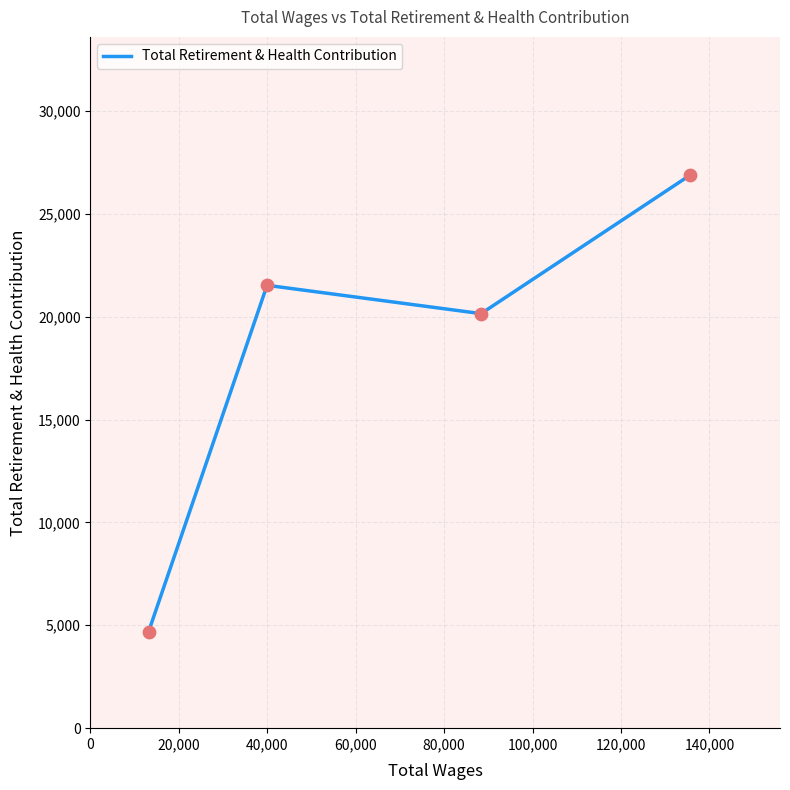

What is the smallest value displayed?

4689